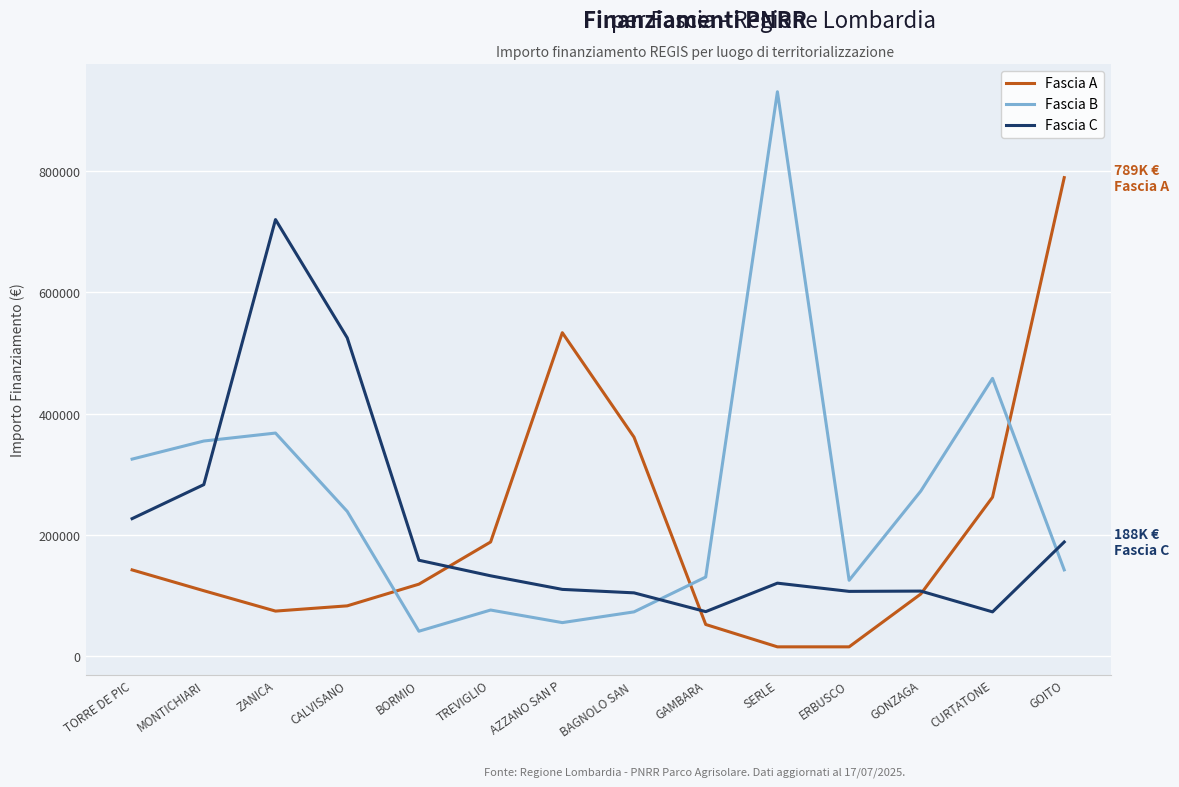

What is the spread (max minus min) of values at SERLE?

915429.5